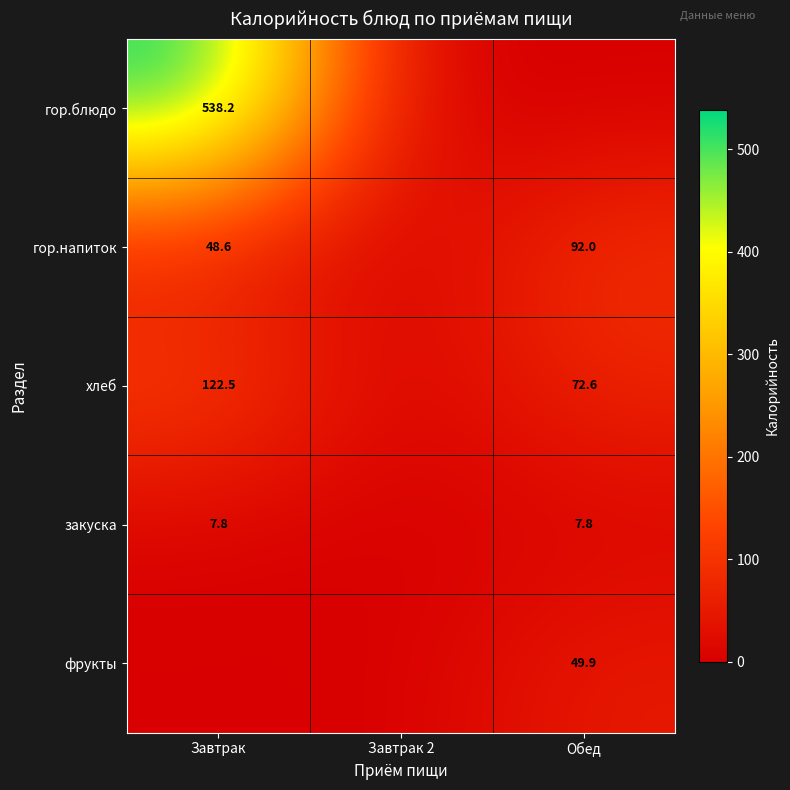

True or false: закуска has a value of 7.8 at Обед.

True